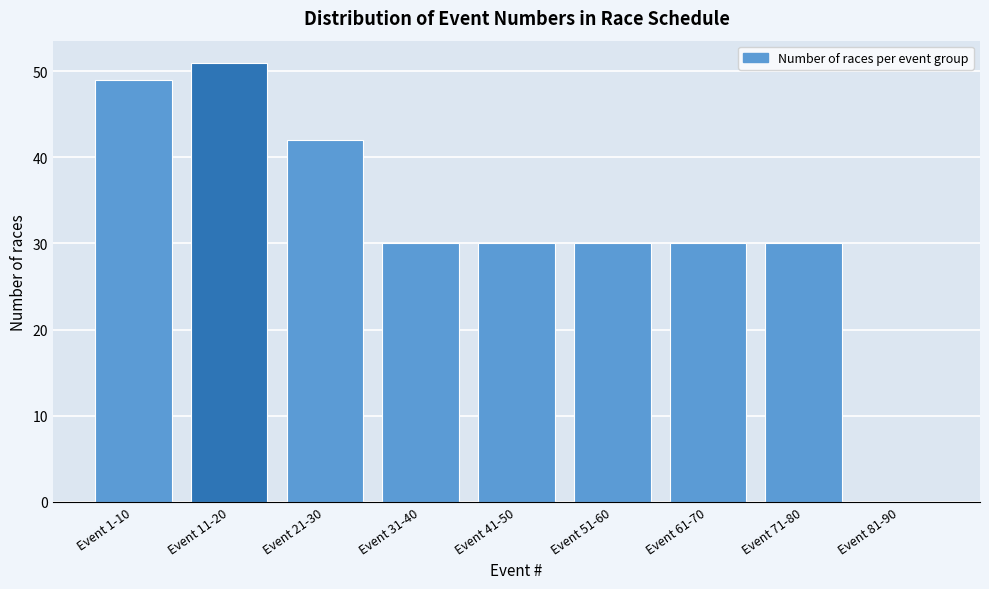

Reading left to right, list all the values displayed in this chart.

Event 1-10=49	Event 11-20=51	Event 21-30=42	Event 31-40=30	Event 41-50=30	Event 51-60=30	Event 61-70=30	Event 71-80=30	Event 81-90=0